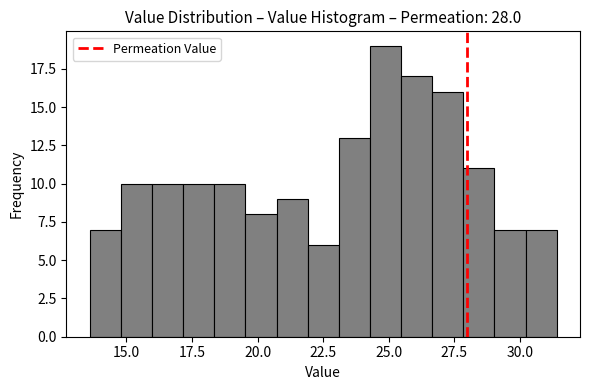

Around what value on the x-axis is the tallest bar? Give the approximate position of its centre, as read against the axis.

25.0